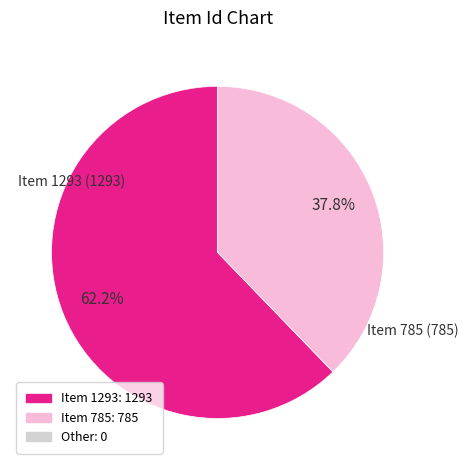

Is there any slice that represents more than half of the pie?

Yes